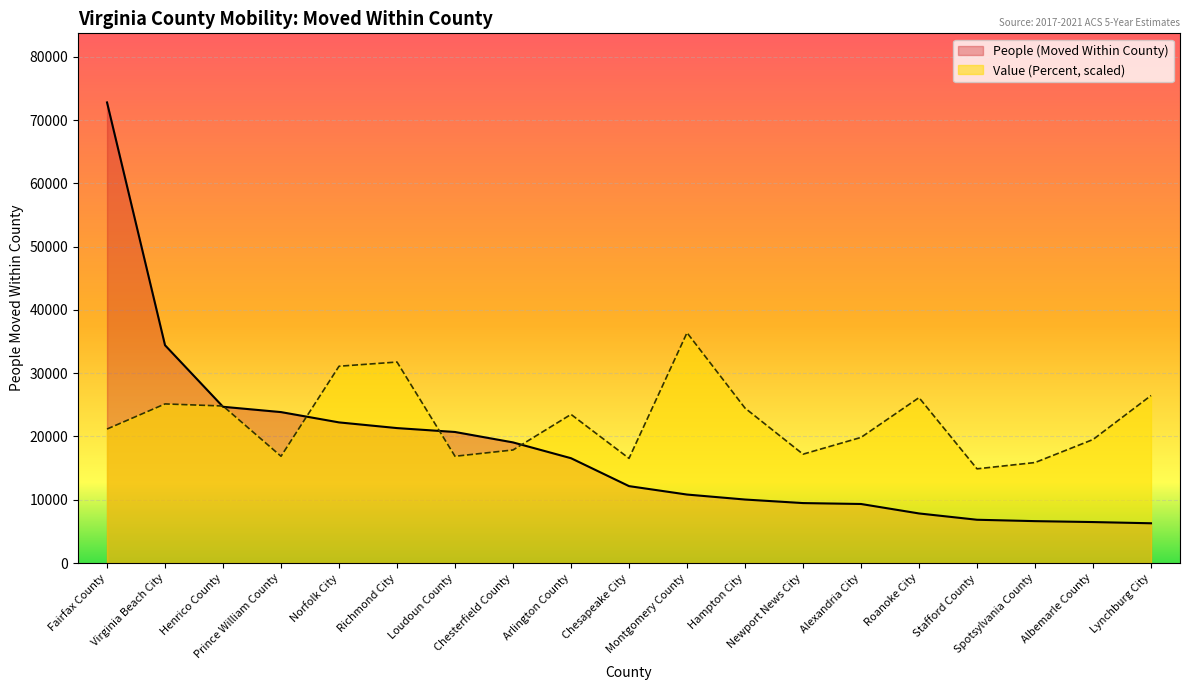

Rank the series by their average value, from highest to lowest.

Value (Percent, scaled), People (Moved Within County)